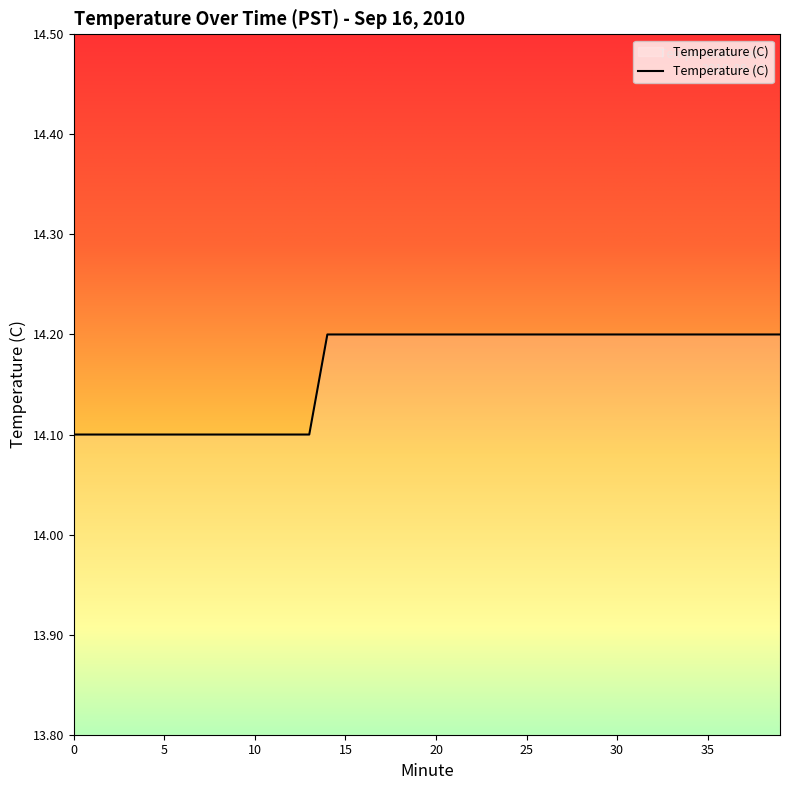

What is the minimum value shown in the chart?

14.1